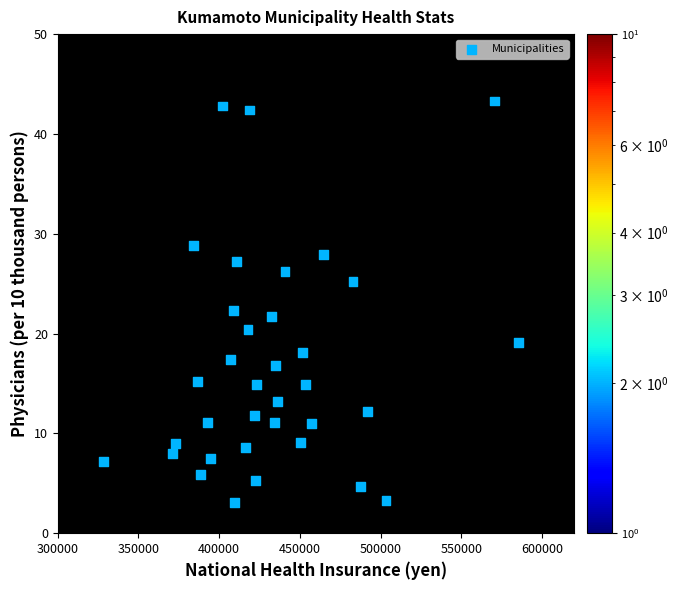

What is the range of Y values (max minus min)?

40.2